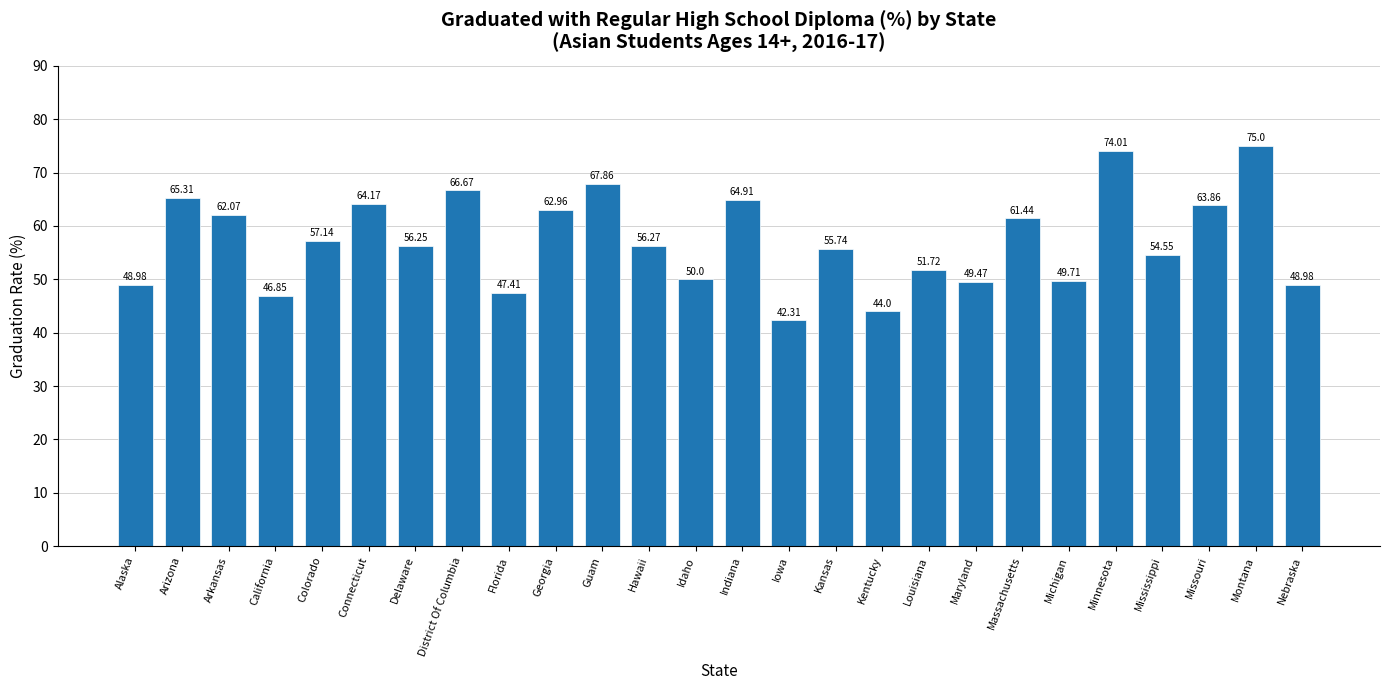

What is the difference between the maximum and minimum values?

32.7